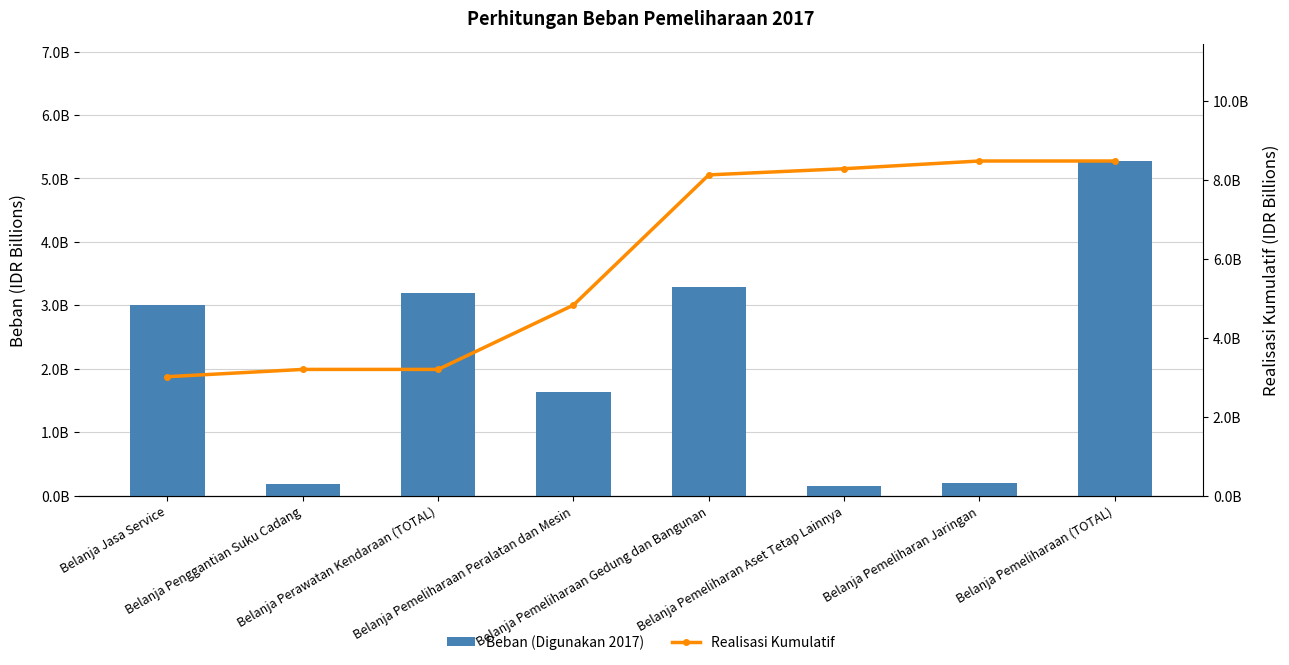

What is the minimum value for Realisasi Kumulatif?

3011565089